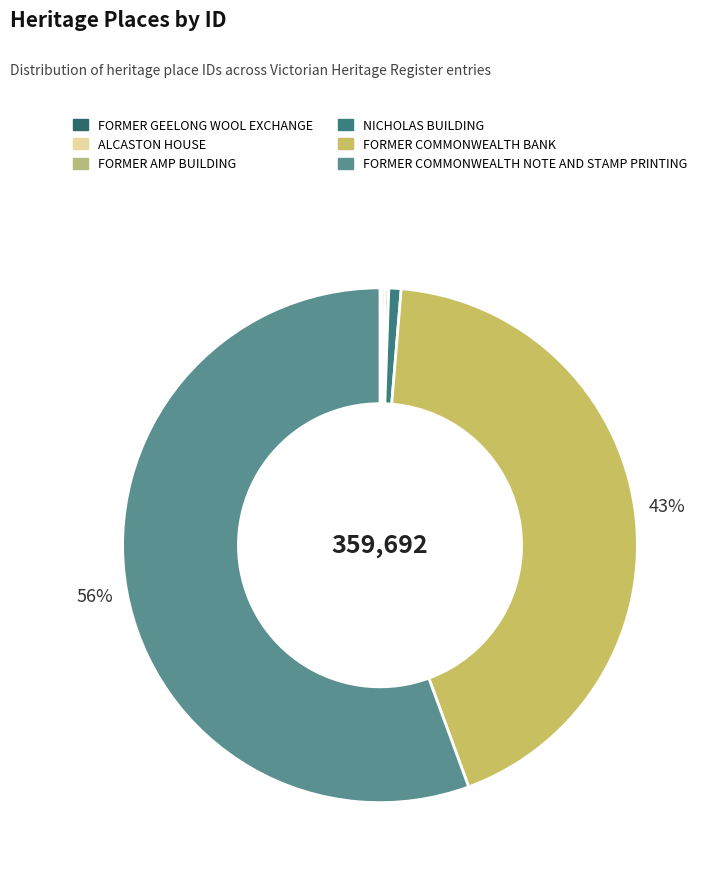

What is the majority slice?

FORMER COMMONWEALTH NOTE AND STAMP PRINTING